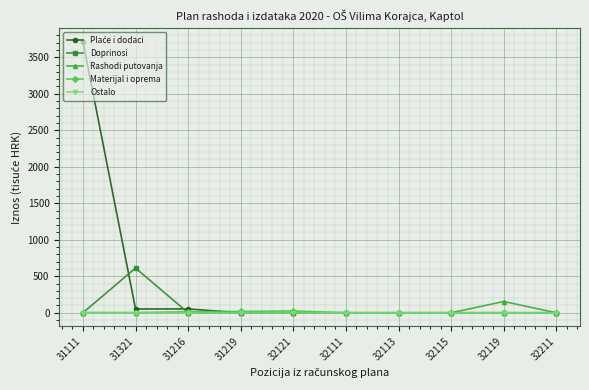

At which category is the sum across all series the highest?

31111